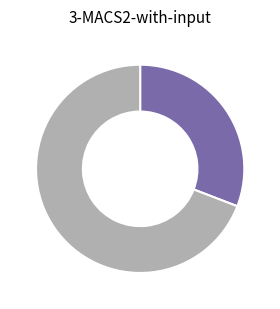

Is there any slice that represents more than half of the pie?

Yes